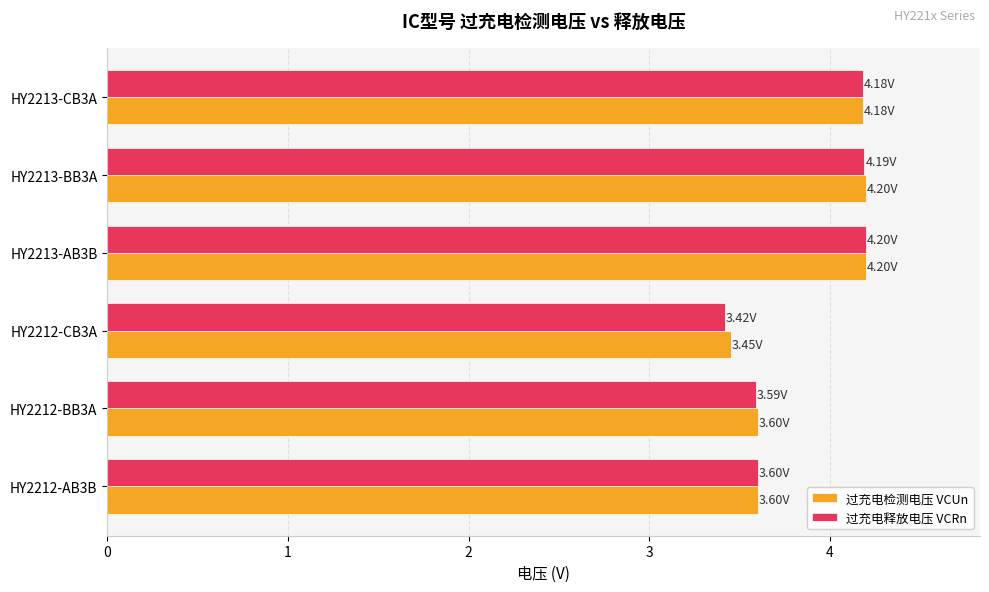

What is the sum of all 过充电检测电压 VCUn values?

23.2